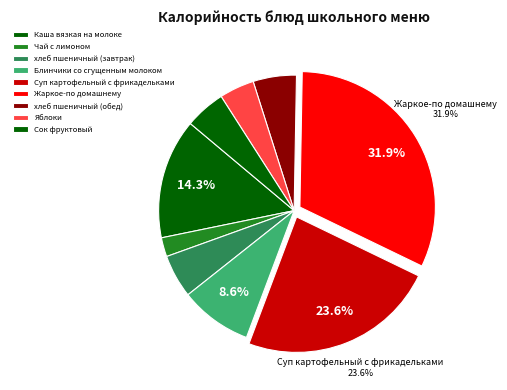

What is the smallest slice in the pie chart?

Чай с лимоном